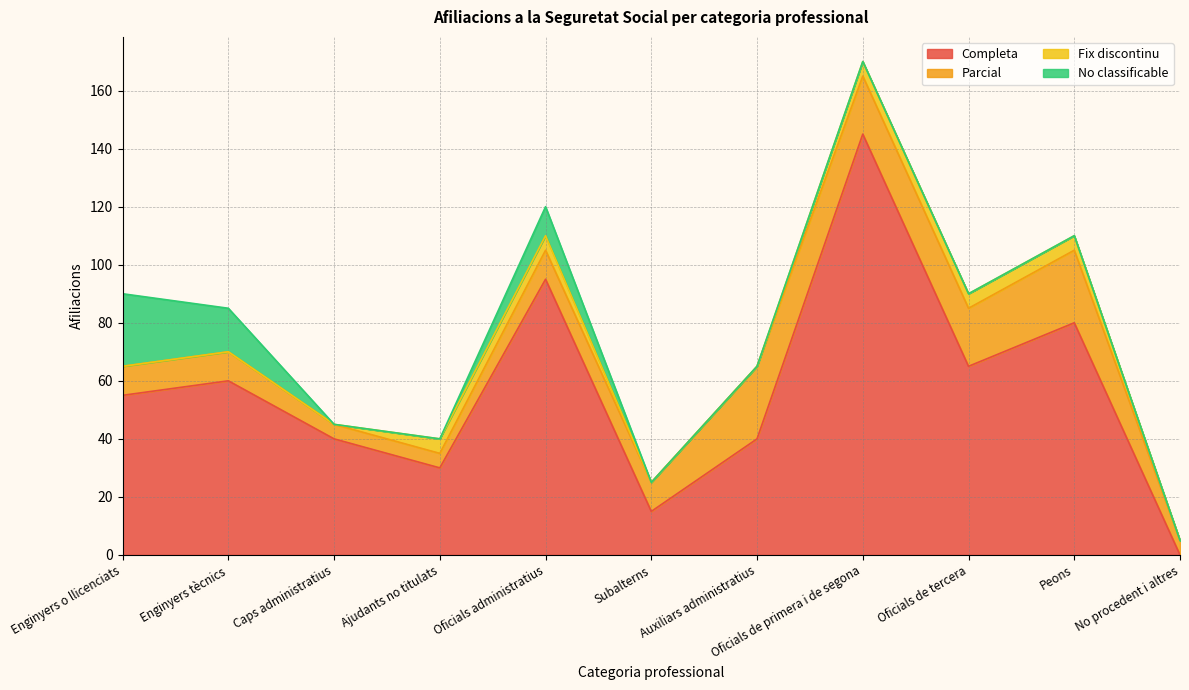

Which has a higher value, Caps administratius or Enginyers o llicenciats?

Enginyers o llicenciats